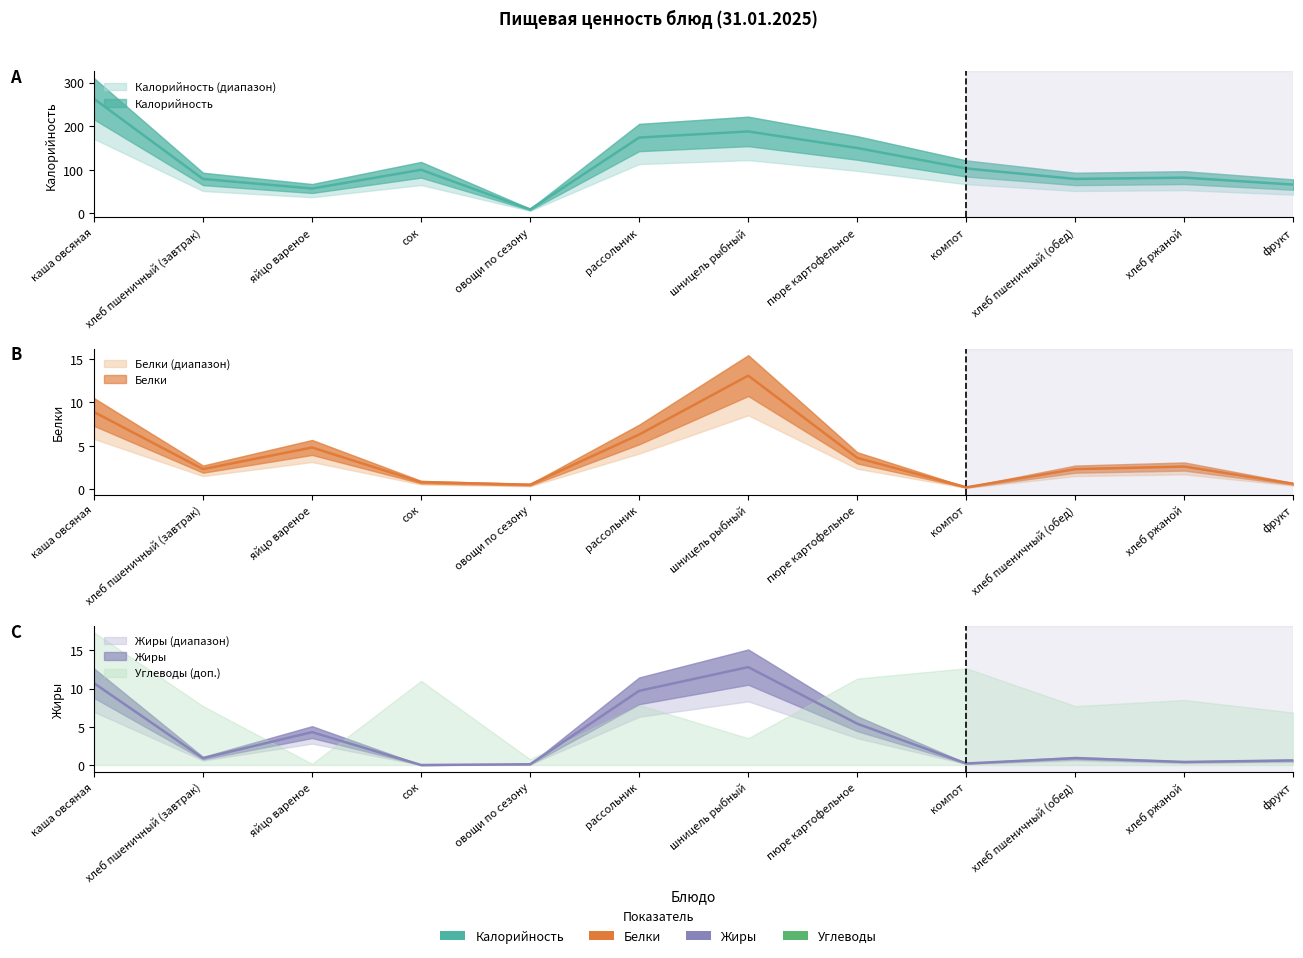

At which label does Жиры reach its minimum?

сок